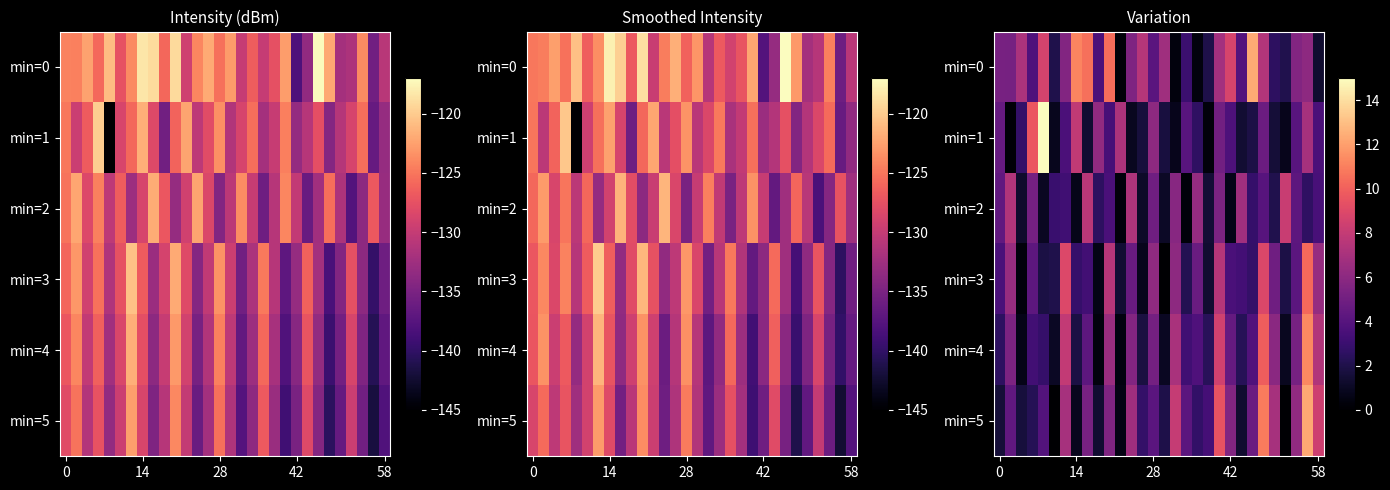

What is the greatest value displayed?

15.7